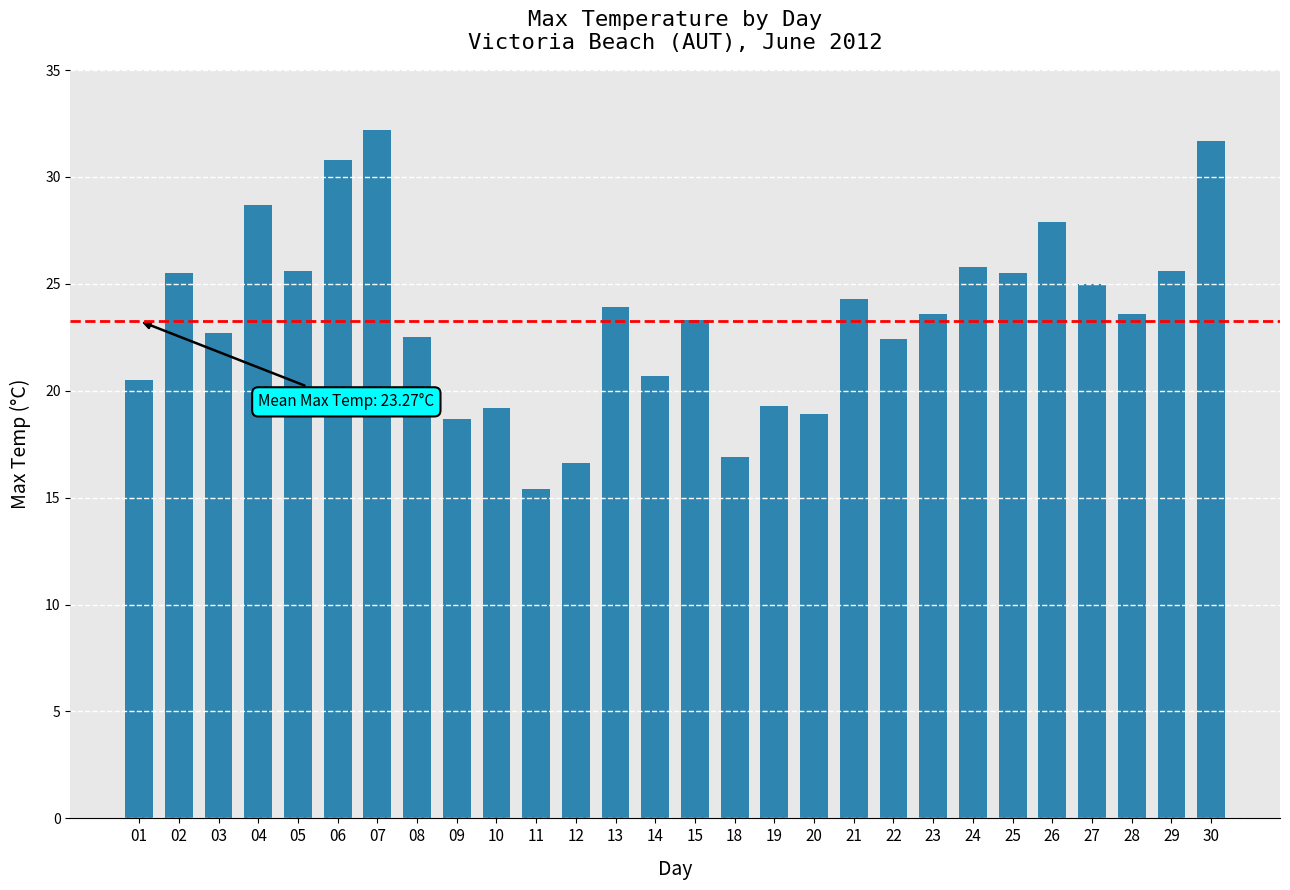

What is the value of the 18th bar from the left?

18.9